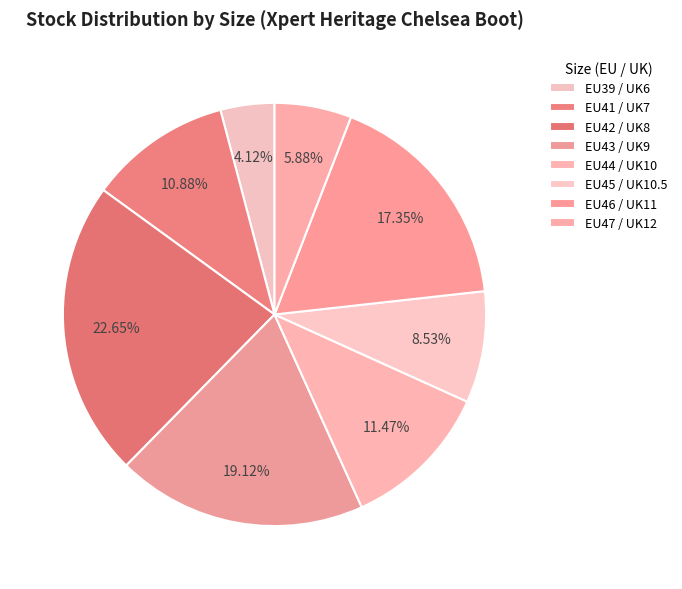

Is EU45 / UK10.5 the majority of the pie?

No